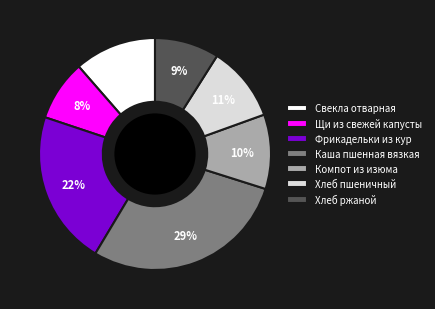

Is there a majority slice in this chart?

No